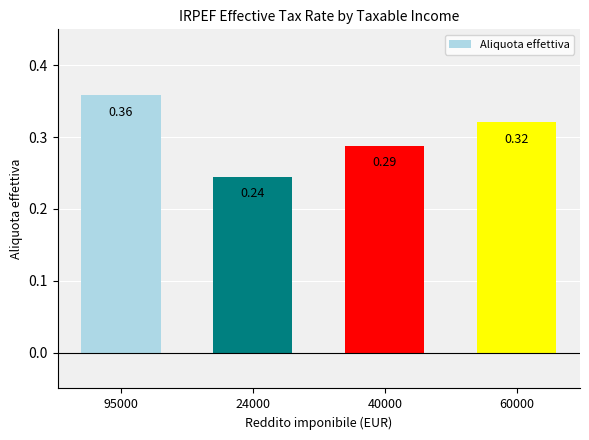

List the labels in order of value, smallest first.

24000, 40000, 60000, 95000